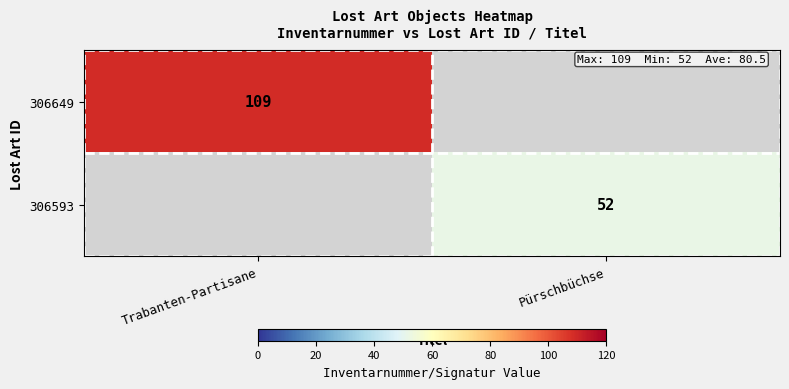

The value of 306649 at Trabanten-Partisane is 151. True or false?

False